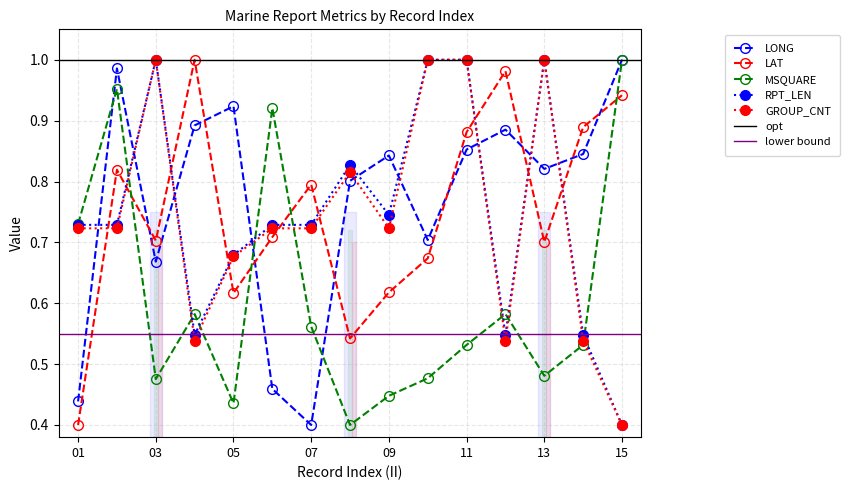

Count the number of data series in this chart.

5